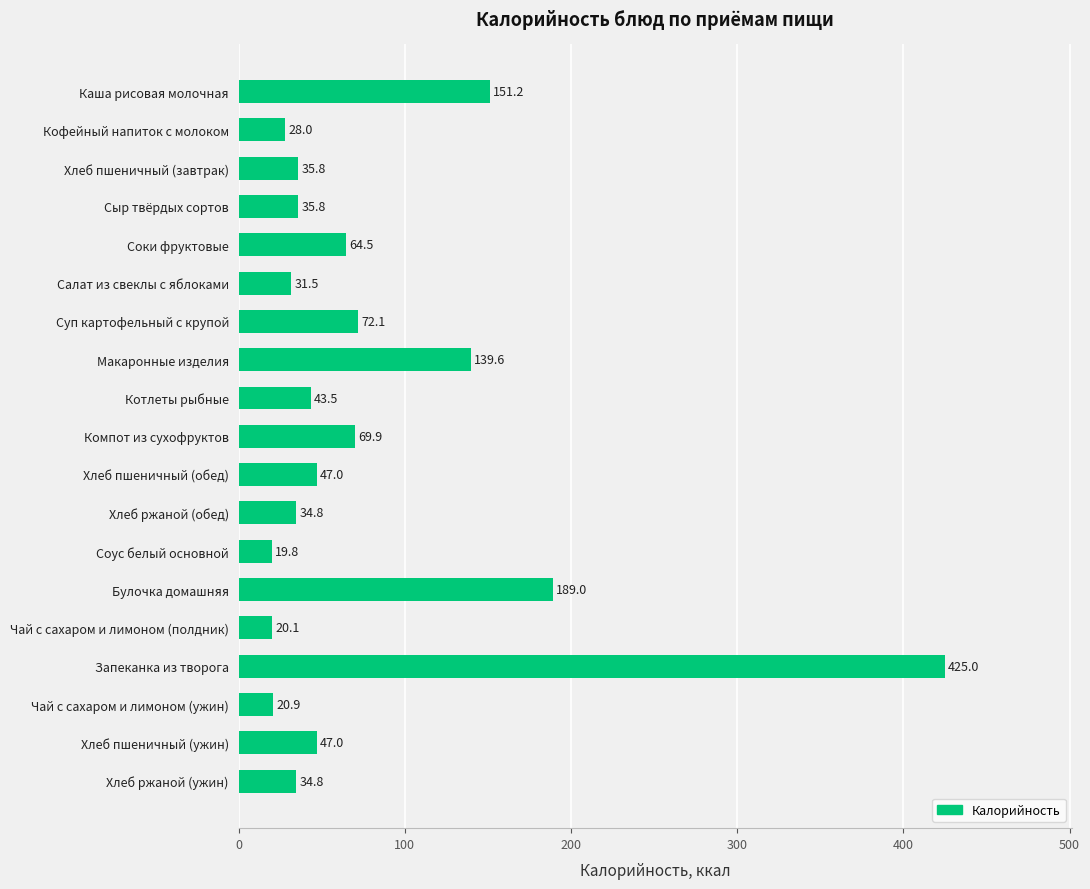

The value at Хлеб ржаной (обед) is 34.8. True or false?

True